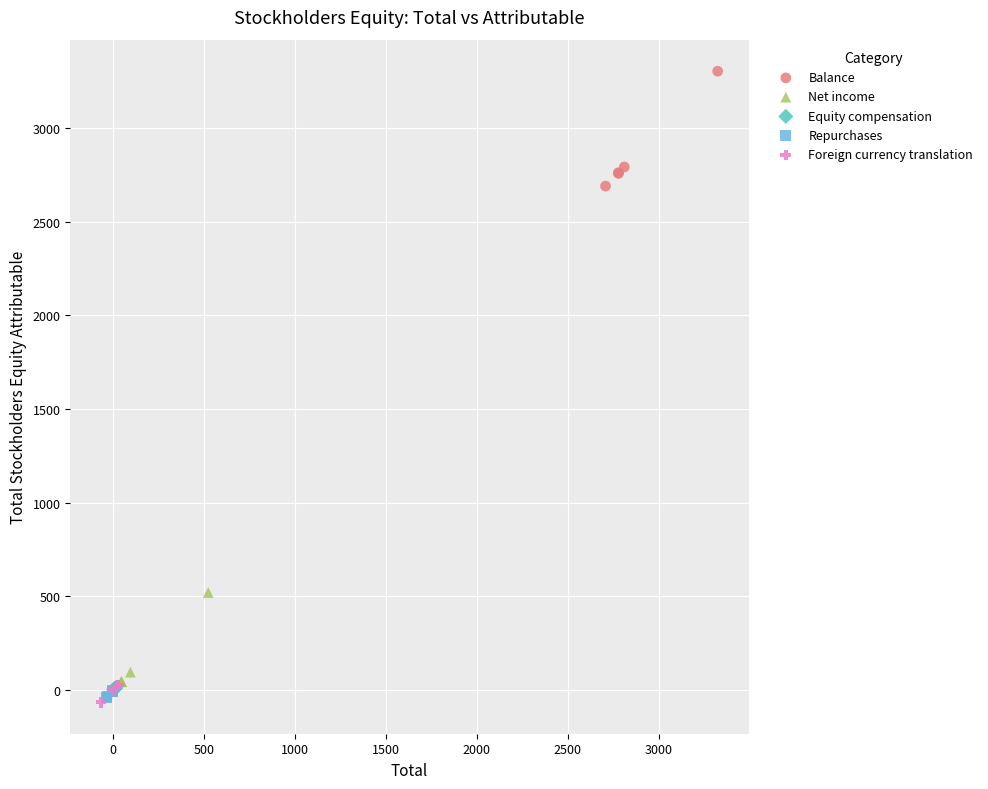

Which series contains the highest Y value?

Balance